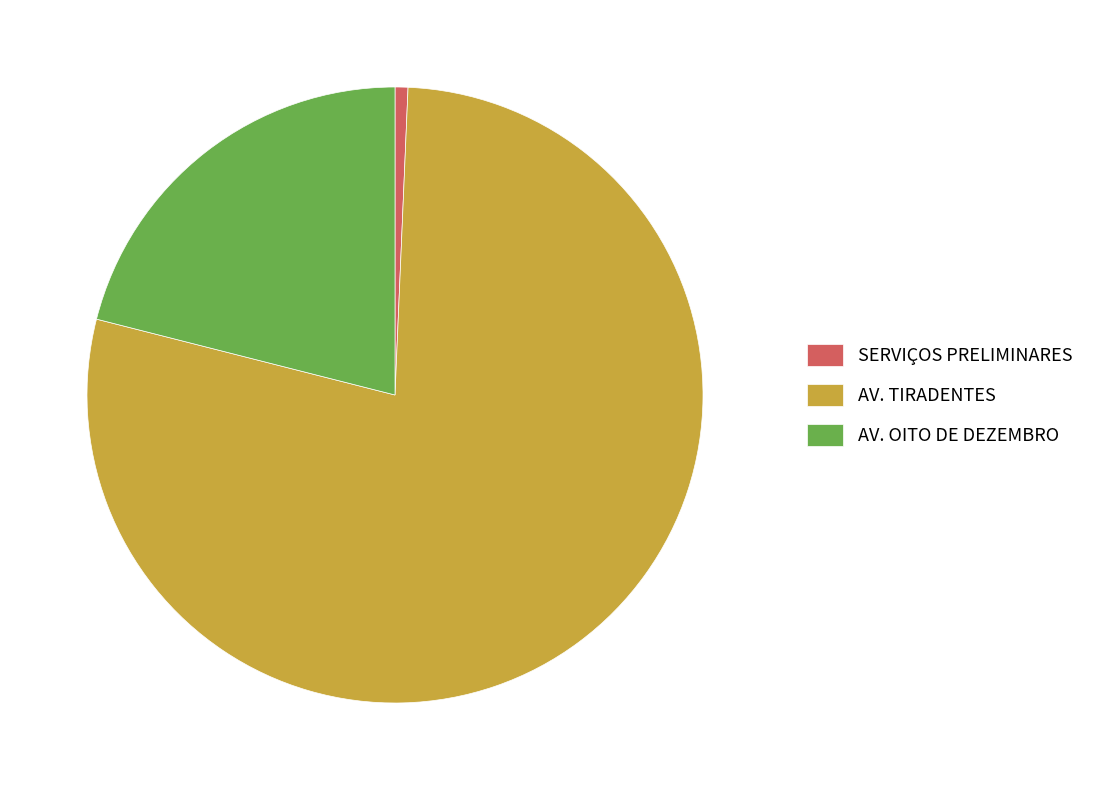

Do AV. OITO DE DEZEMBRO and SERVIÇOS PRELIMINARES together represent more than half of the pie?

No